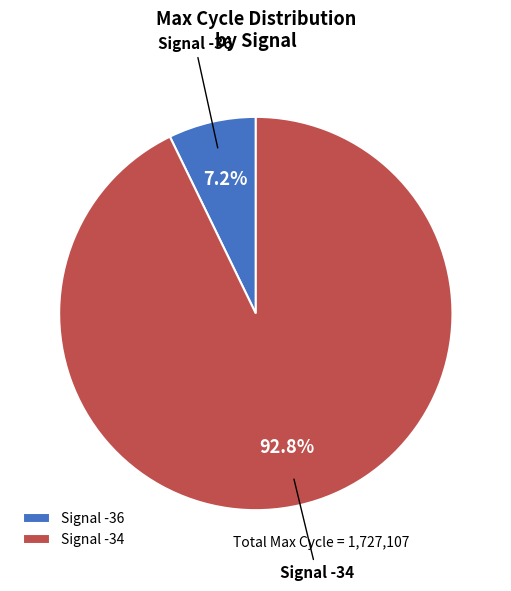

Between Signal -36 and Signal -34, which is larger?

Signal -34